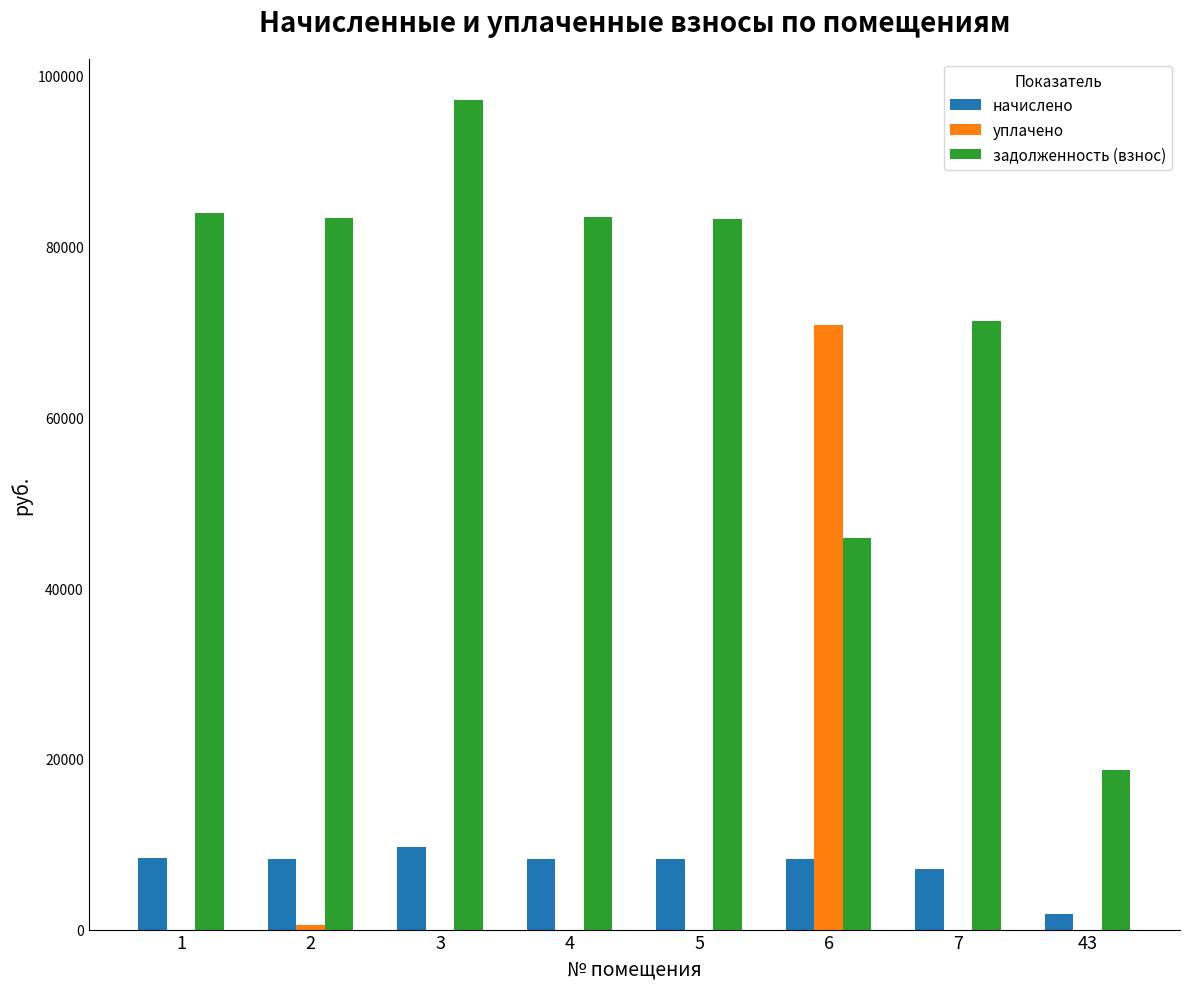

At which category is the sum across all series the highest?

6